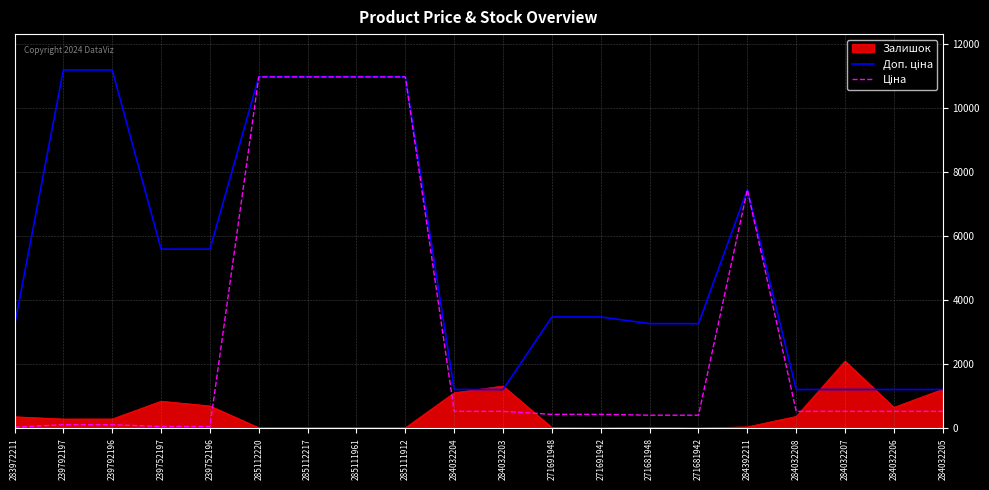

Reading left to right, extract all data points from this chart.

Доп. ціна: 3205.0	11182.0	11182.0	5591.0	5591.0	10964.4	10964.4	10964.4	10964.4	1210.7	1210.7	3474.1	3474.1	3265.8	3265.8	7444.6	1210.7	1210.7	1210.7	1210.7
Ціна: 32.0	111.8	111.8	55.9	55.9	10964.4	10964.4	10964.4	10964.4	528.2	528.2	434.3	434.3	408.2	408.2	7444.6	528.2	528.2	528.2	528.2